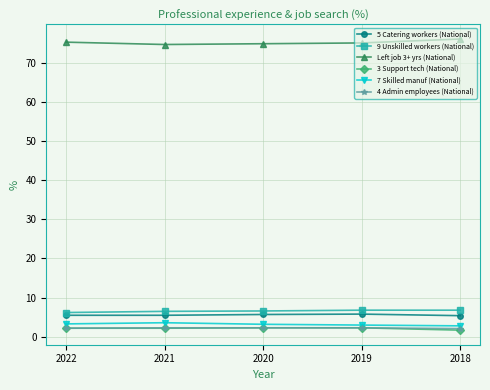

Read the 3 Support tech (National) value at 2018.

1.7